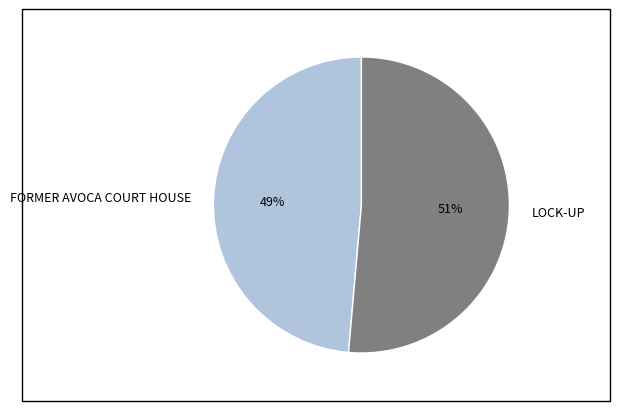

Rank the categories by value from highest to lowest.

LOCK-UP, FORMER AVOCA COURT HOUSE